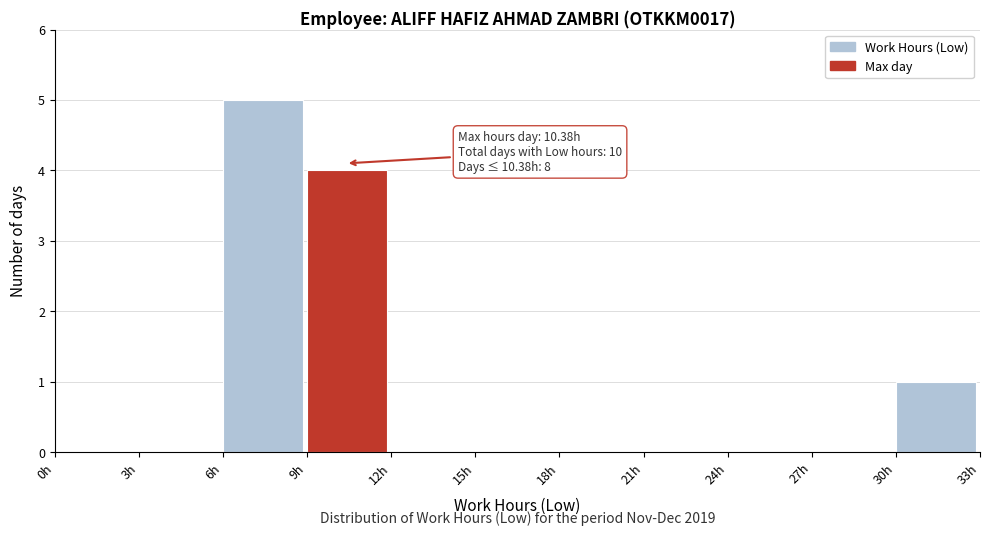

Over which range of the x-axis is the bar tallest?

6 to 9